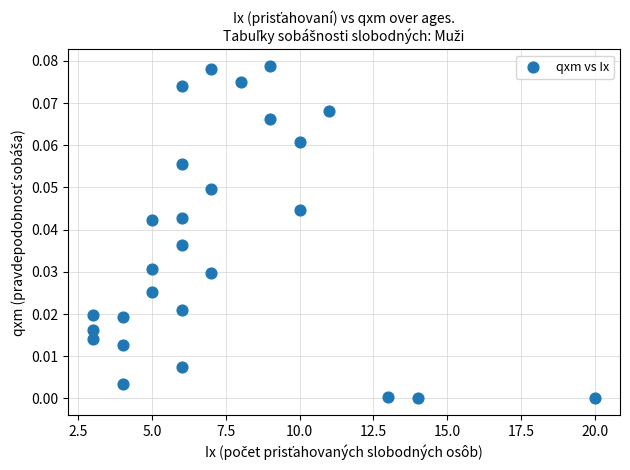

What is the range of X values (max minus min)?

17.0